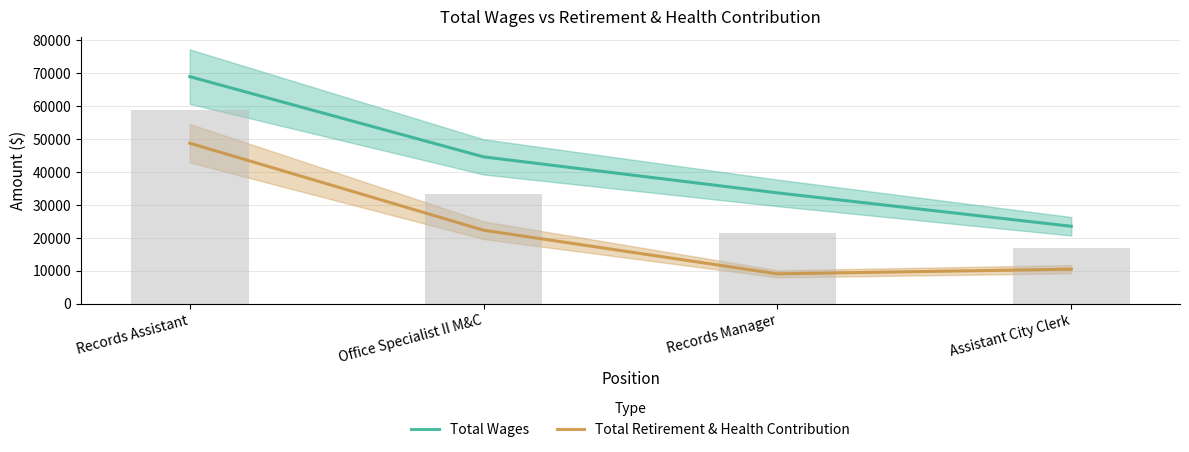

What is the greatest value displayed?

69005